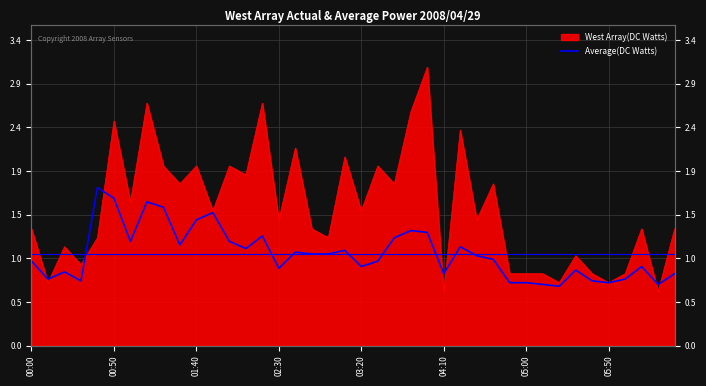

Does the chart have visible grid lines?

Yes